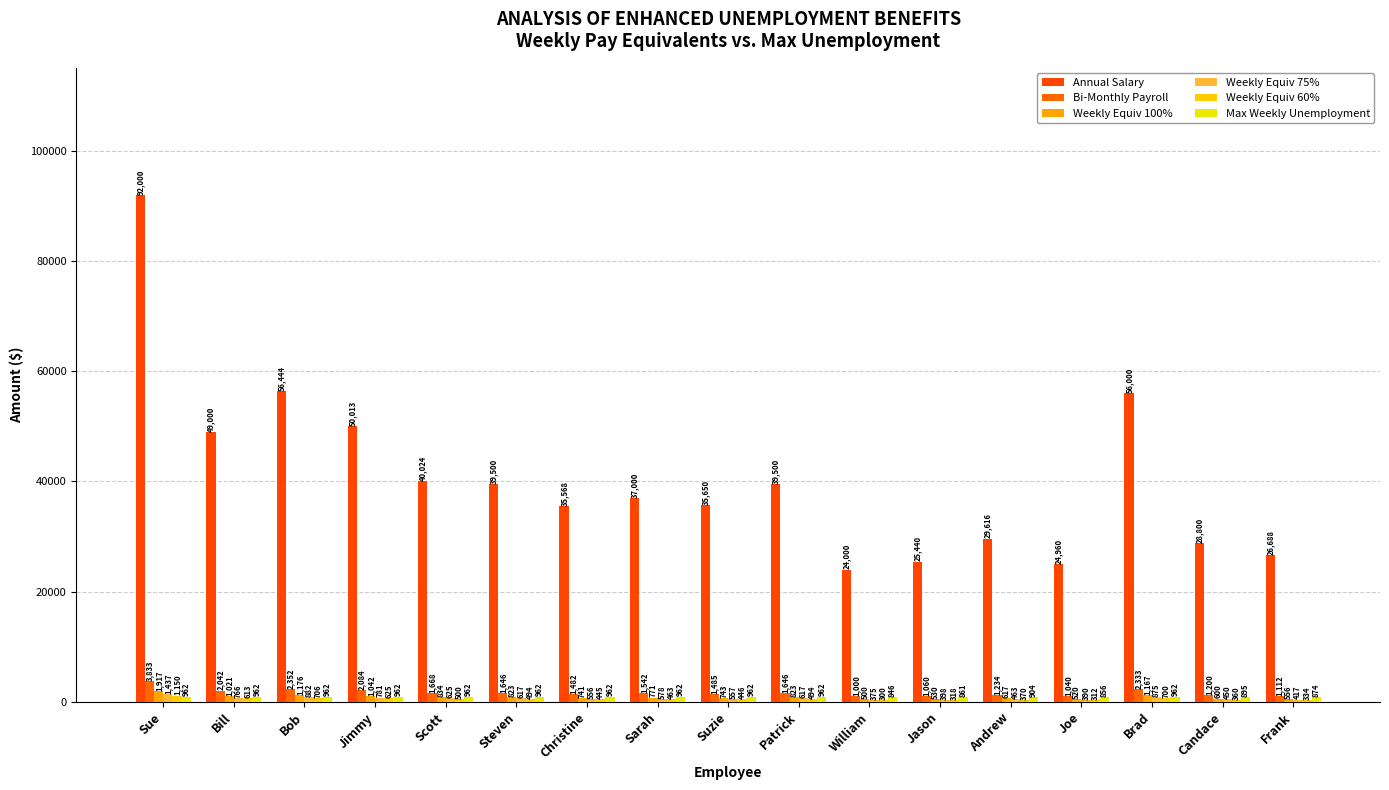

What is the difference between the maximum and second lowest values in the Weekly Equiv 100% series?

1396.7